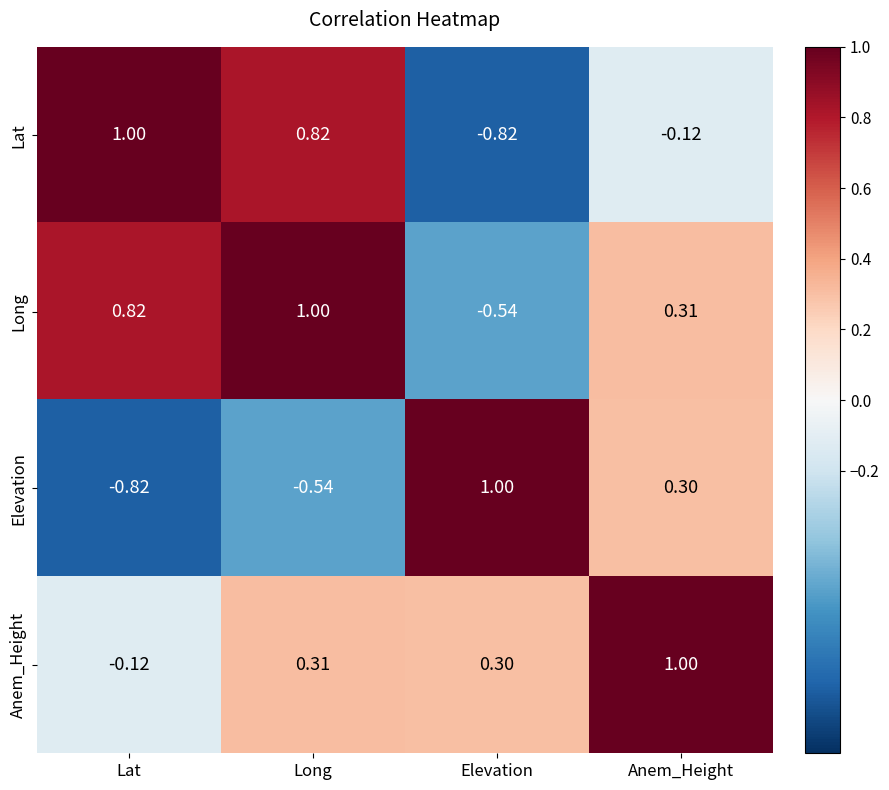

At which label does Anem_Height first exceed 0?

Long